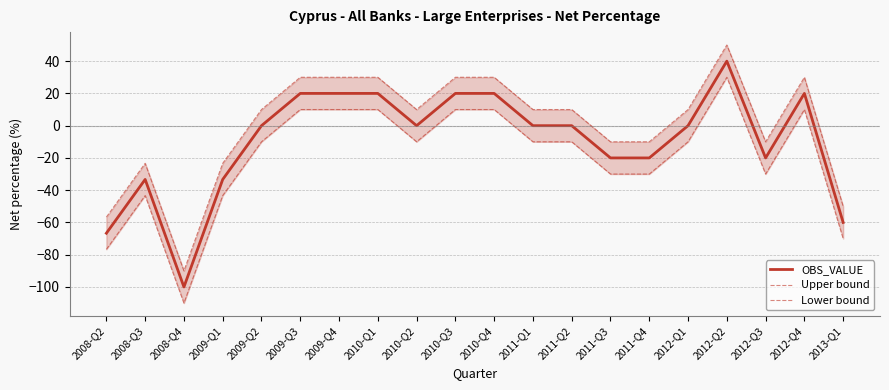

At which label does Lower bound first exceed -10?

2009-Q3